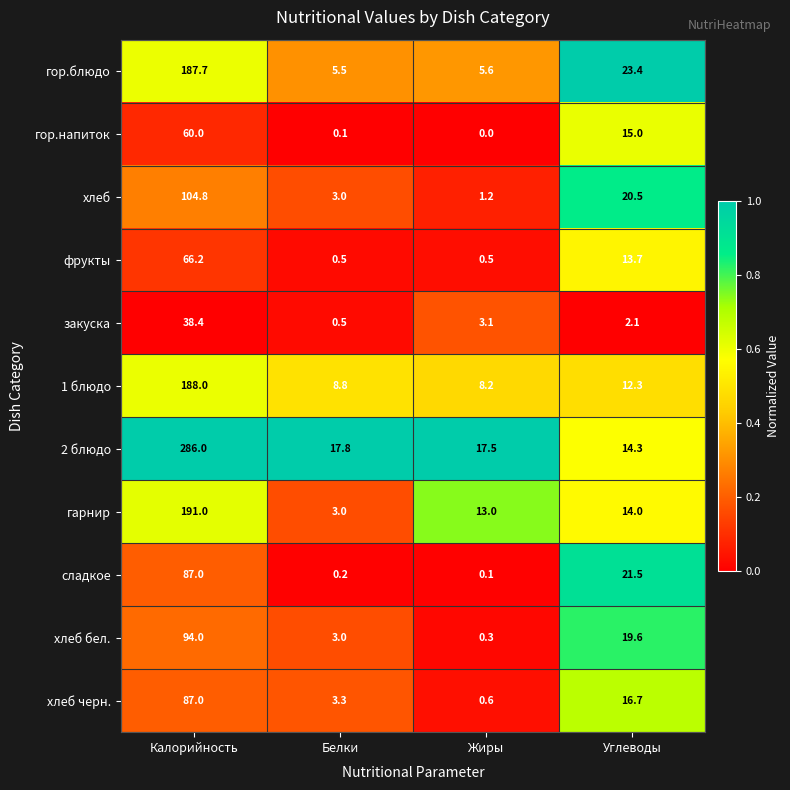

What is the sum of all закуска values?

44.1